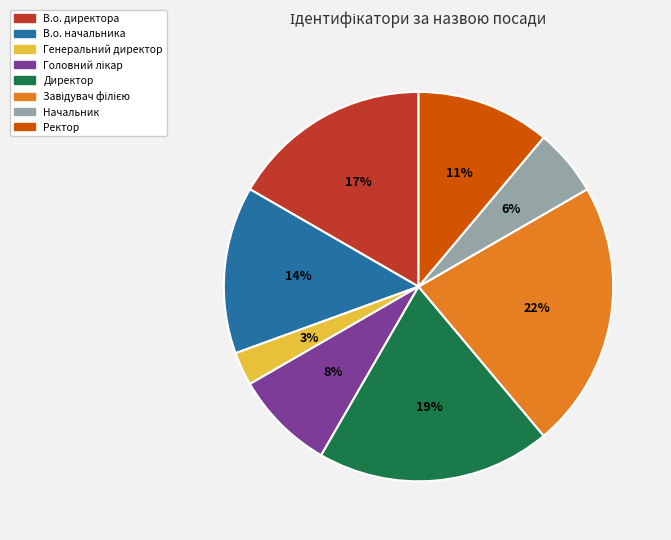

Count the number of slices in the pie.

8